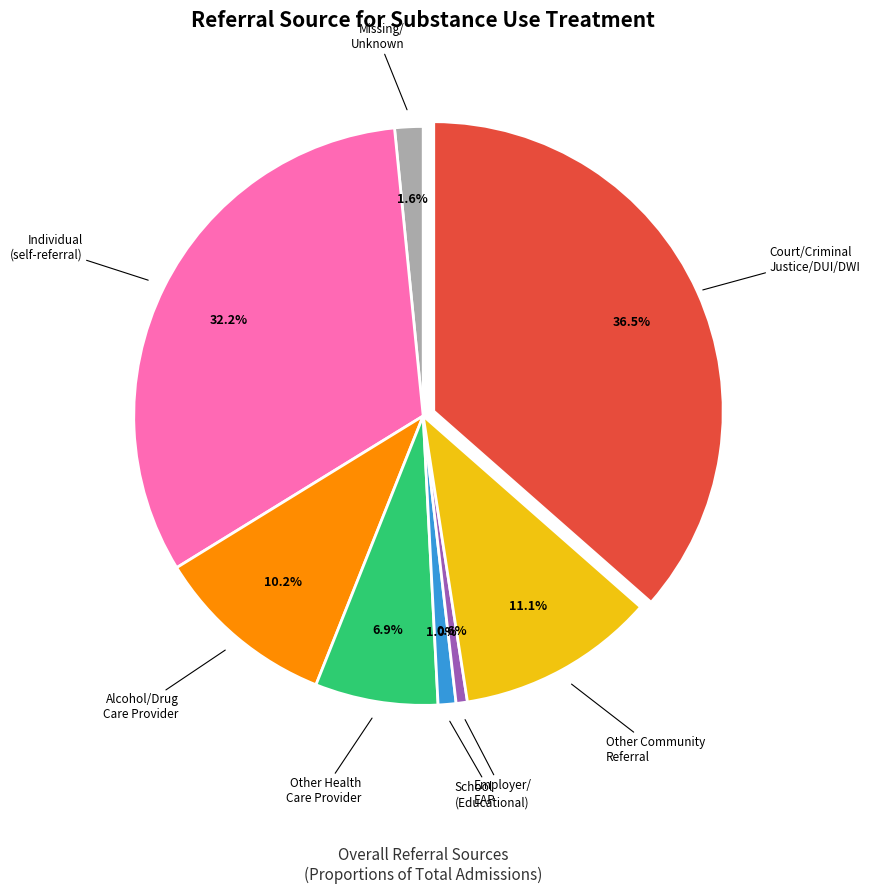

What is the largest slice in the pie chart?

Court/Criminal Justice/DUI/DWI